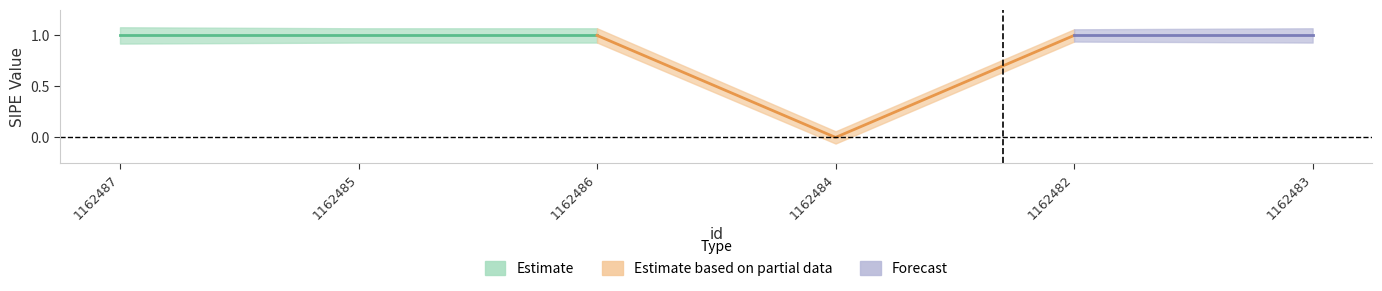

True or false: _sipe_lower and _sipe_center intersect in this chart.

False